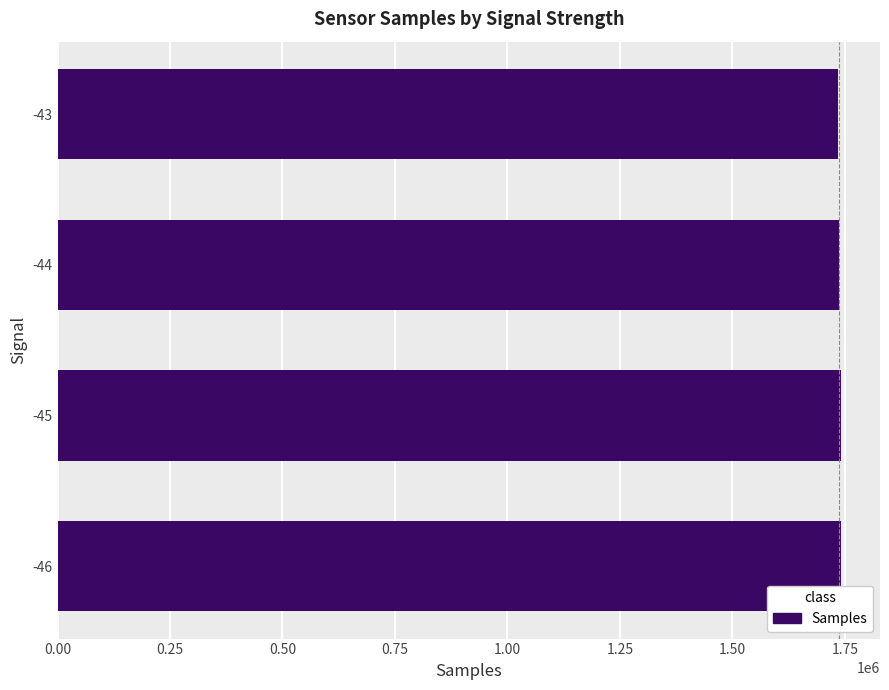

What is the sum of the values at -46 and -44?

3477188.3